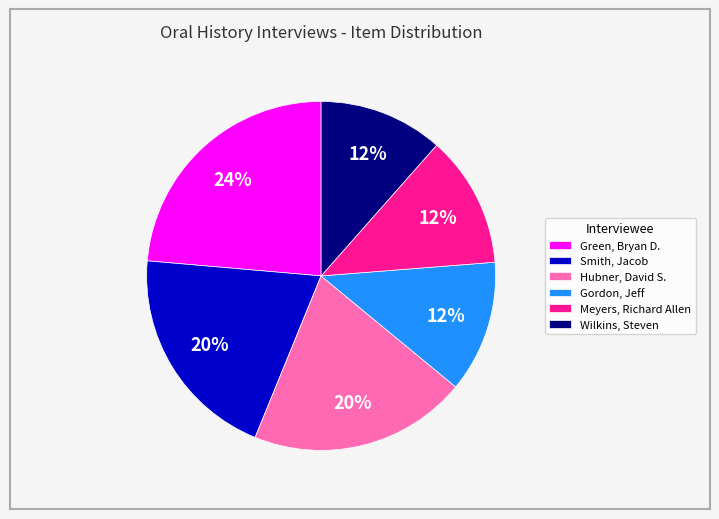

Count the number of slices in the pie.

6